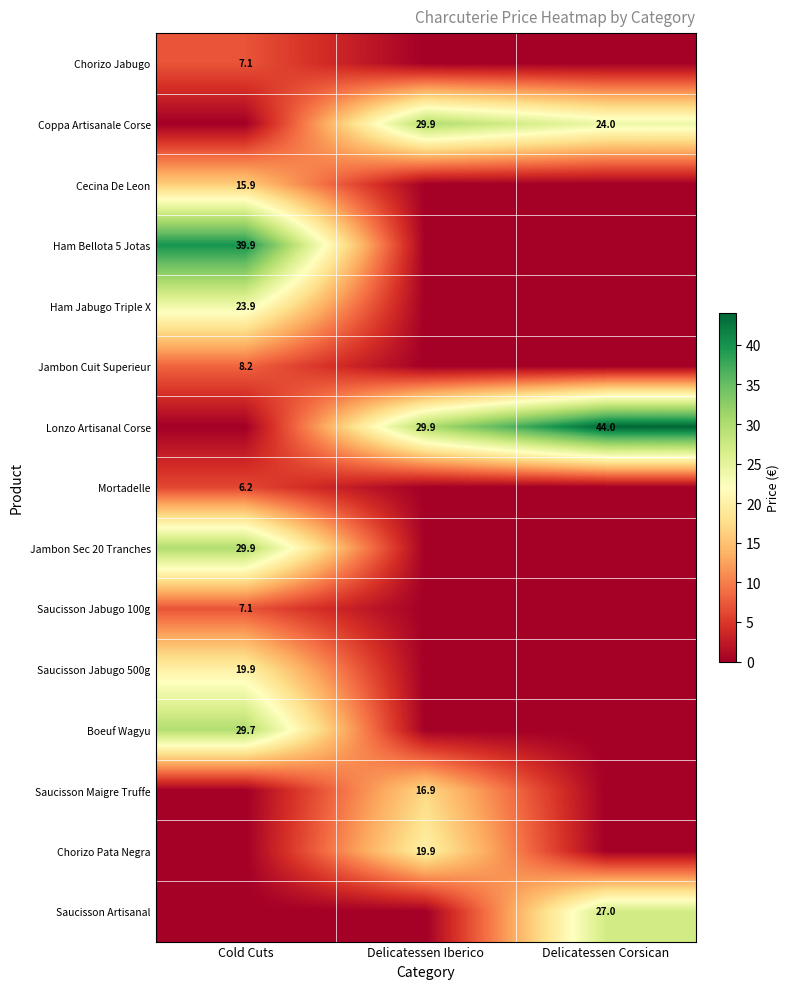

At which category is the sum across all series the highest?

Cold Cuts